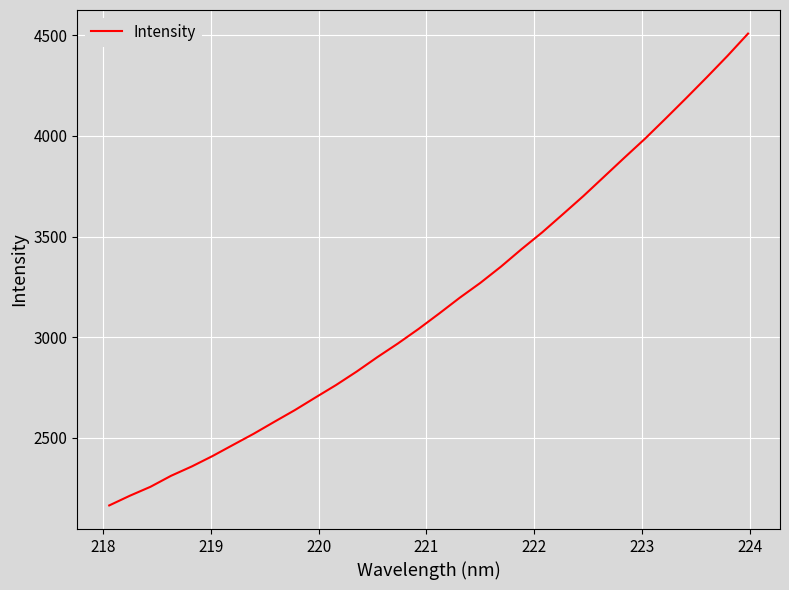

What is the smallest value displayed?

2162.2